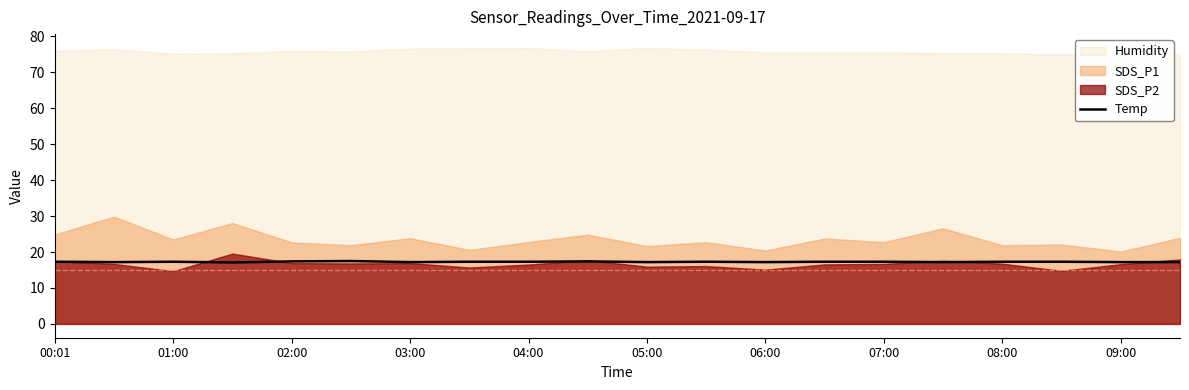

True or false: Temp has a value of 17.3 at 01:00.

True